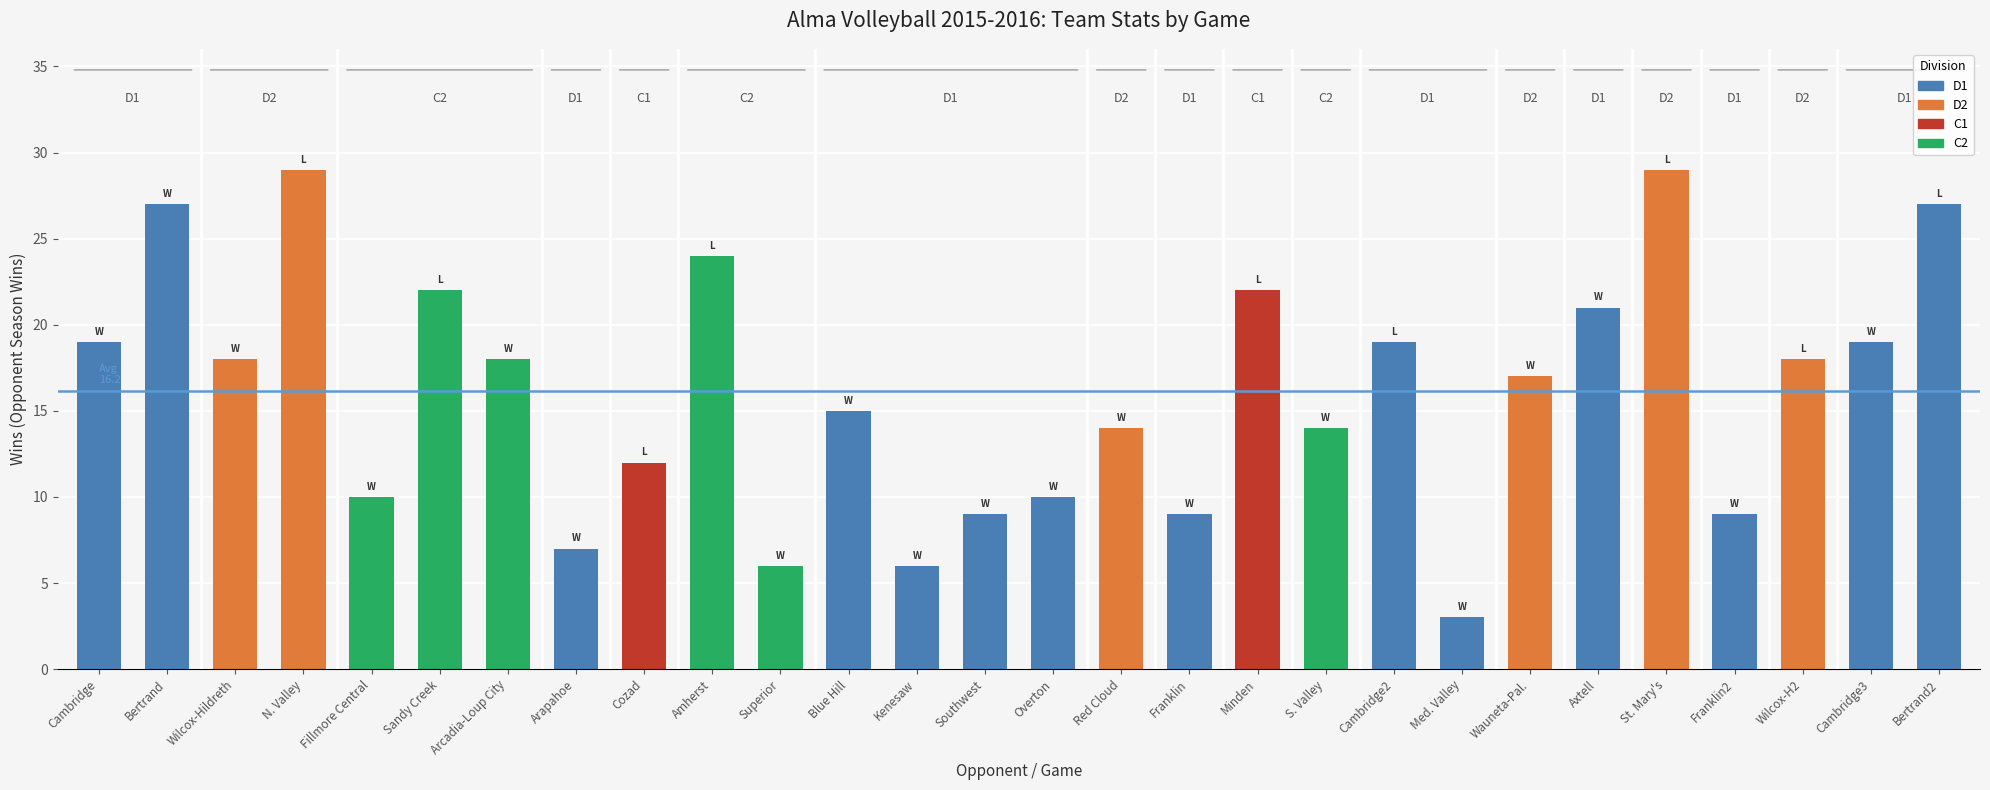

What is the minimum value shown in the chart?

3